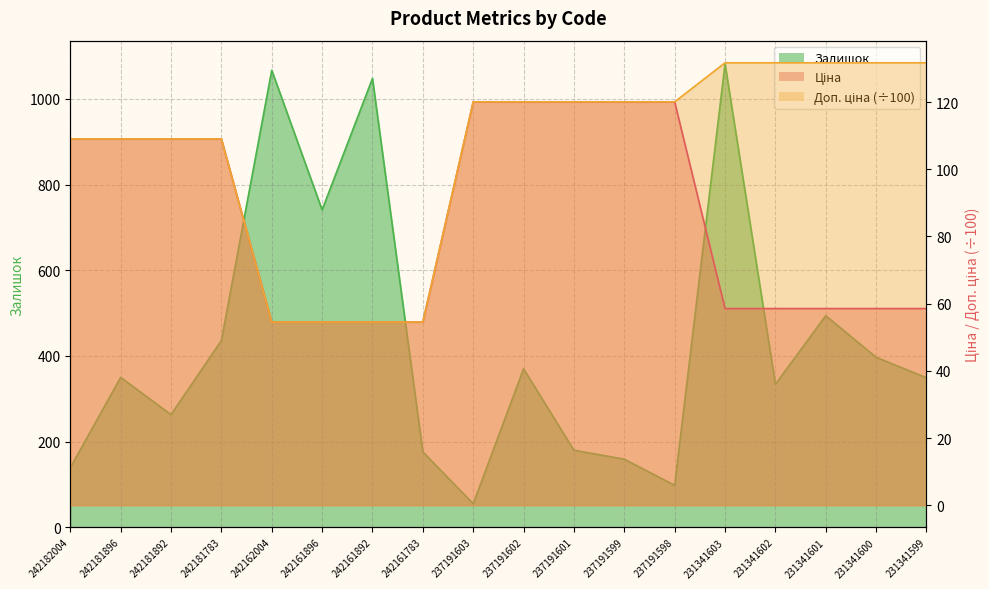

What is the total value across all series at 231341599?

539.3